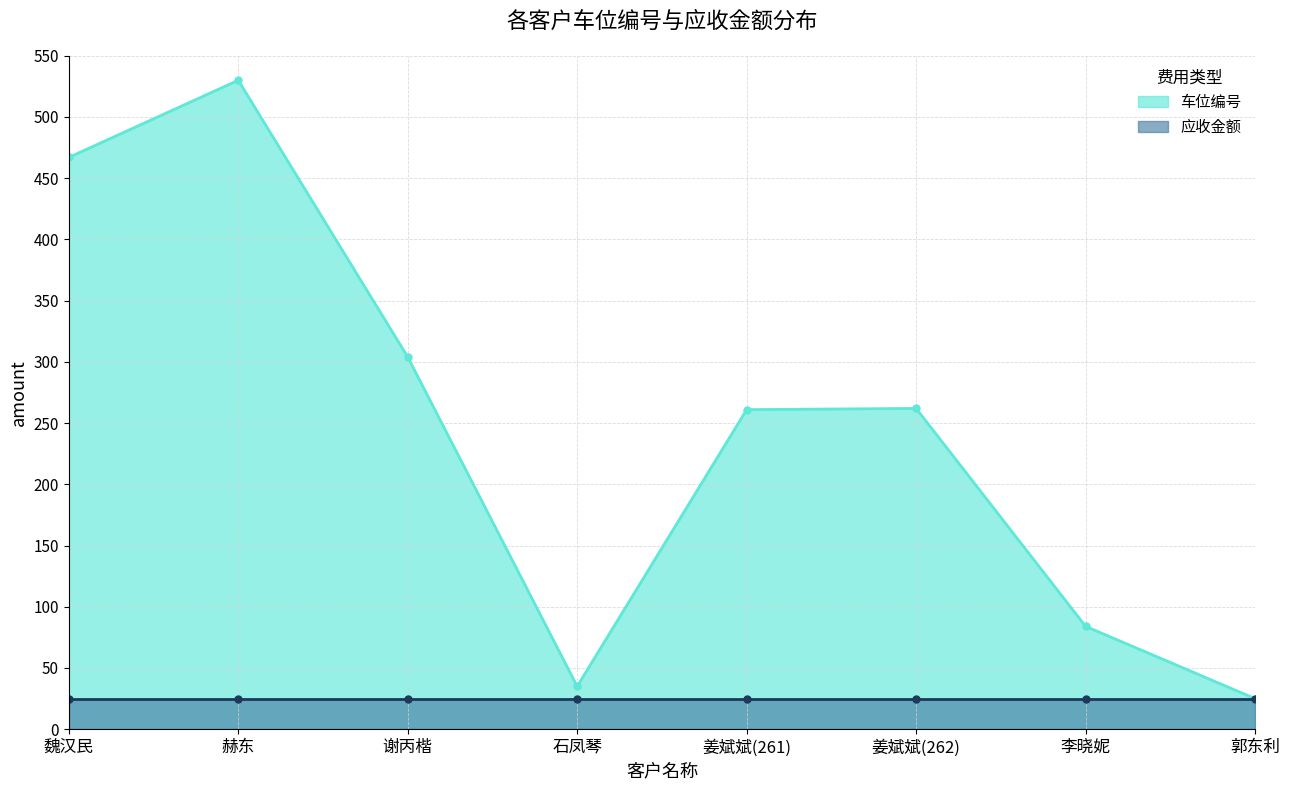

What is the average value?

246